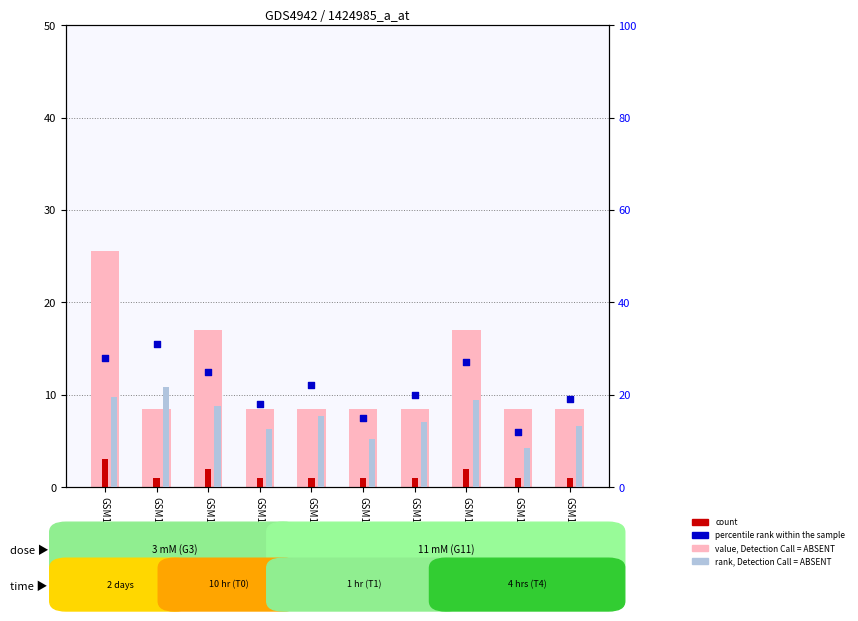

Which series has the largest total across all categories?

percentile rank within the sample